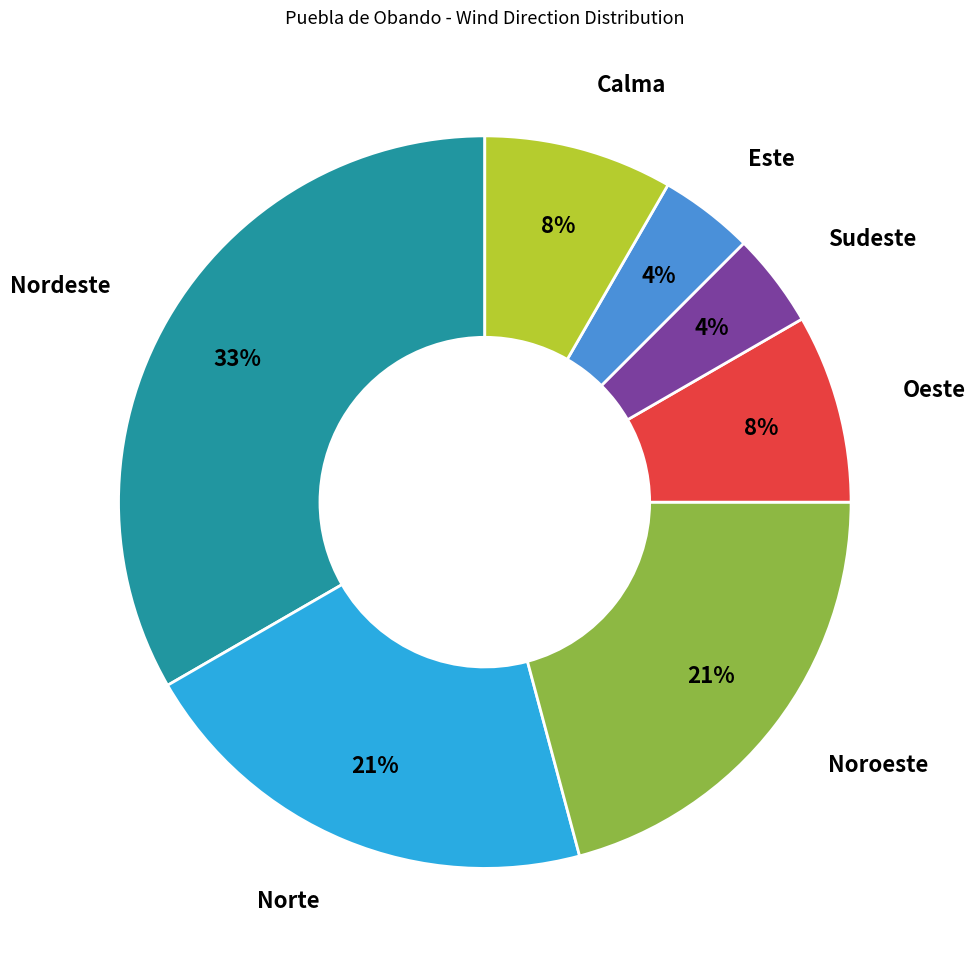

To the nearest percent, what is the average slice percentage?

14%